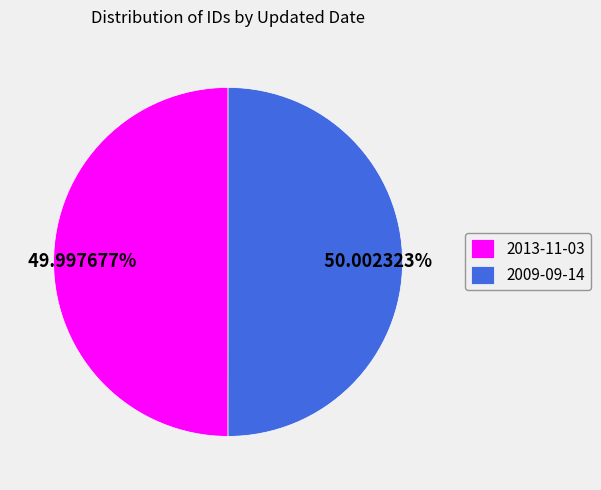

To the nearest percent, what is the combined percentage of 2009-09-14 and 2013-11-03?

100%